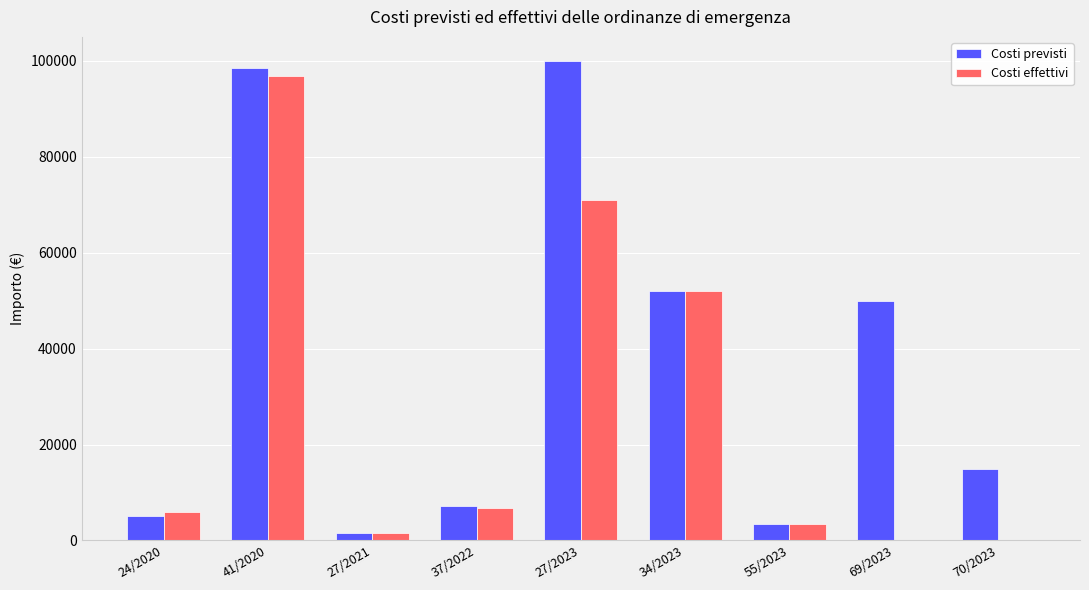

At which category is the sum across all series the highest?

41/2020